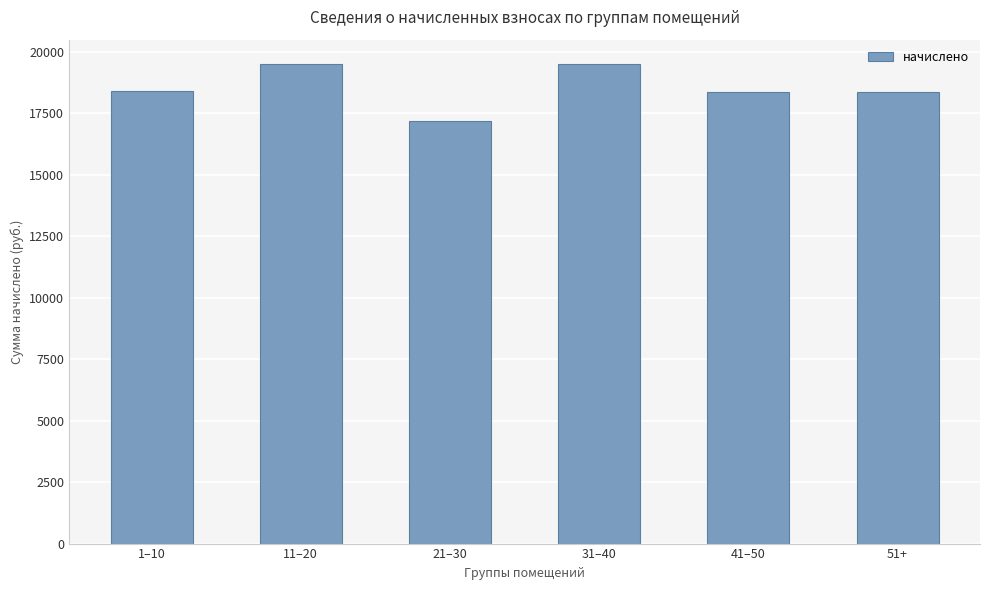

What is the label of the 5th bar from the right?

11–20